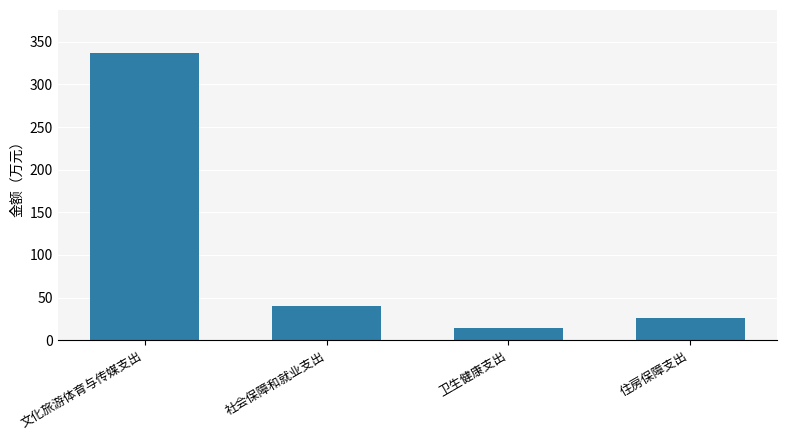

Reading right to left, extract all data points from this chart.

26.6	14.0	40.3	336.7